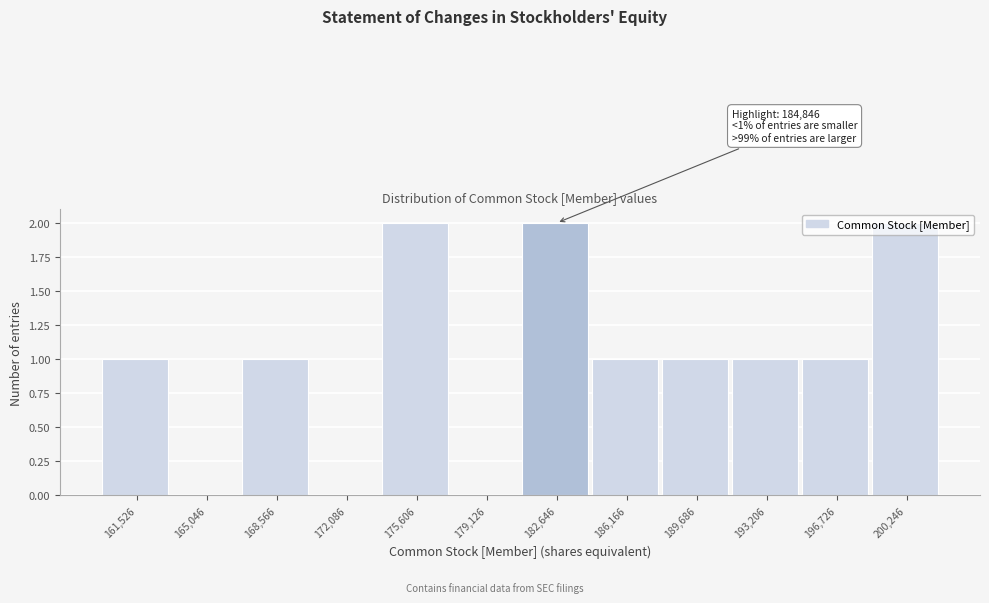

What is the ratio of the value at 200,246 to the value at 196,726?

2.0